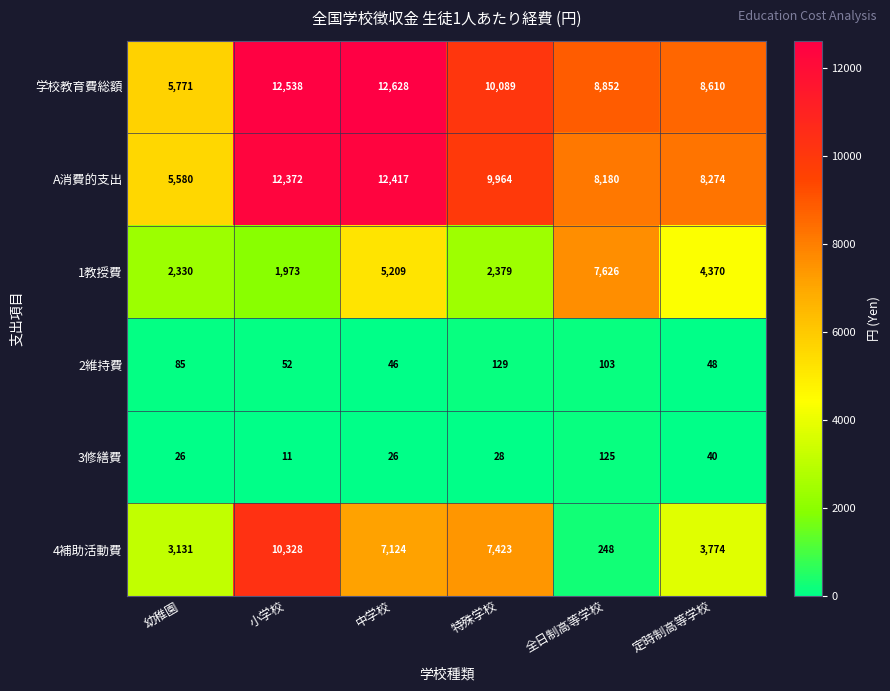

At 全日制高等学校, list the series in order from smallest to largest.

2維持費, 3修繕費, 4補助活動費, 1教授費, A消費的支出, 学校教育費総額